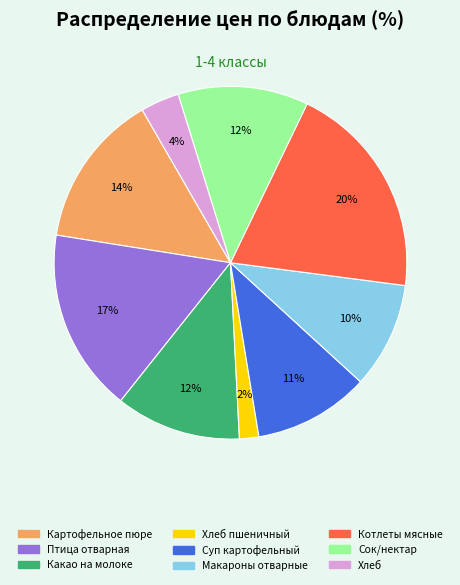

To the nearest percent, what is the average slice percentage?

11%